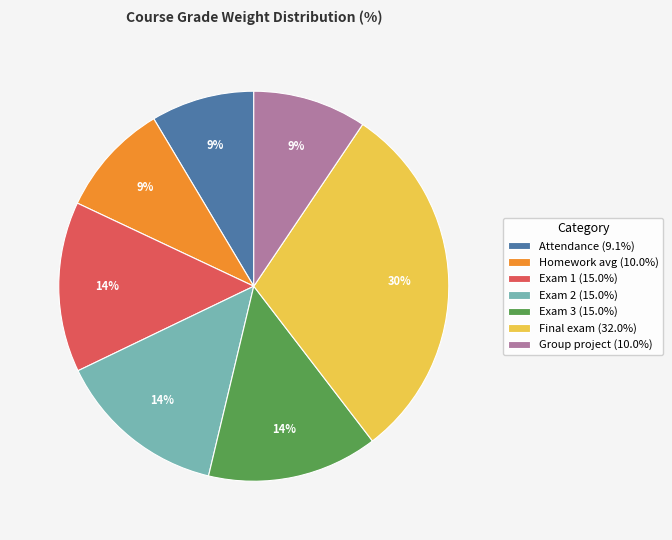

True or false: Group project accounts for 9% of the total.

True